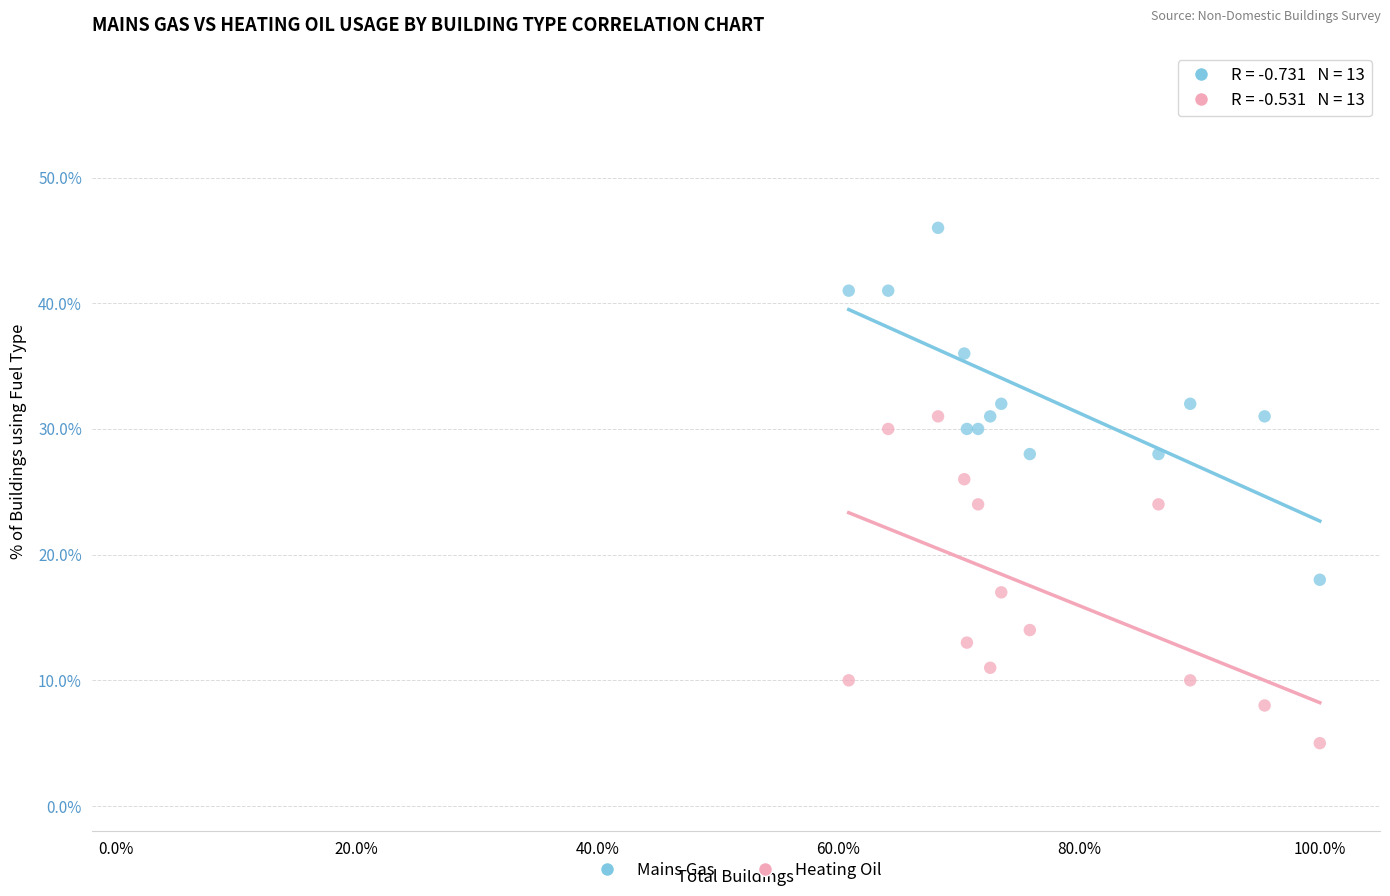

Which series contains the highest Y value?

Mains Gas